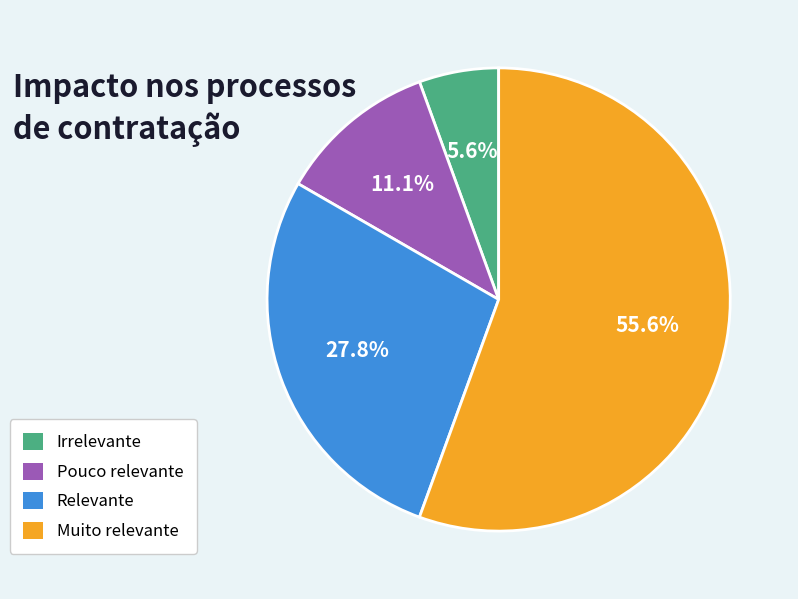

Does Irrelevante account for over 50% of the chart?

No